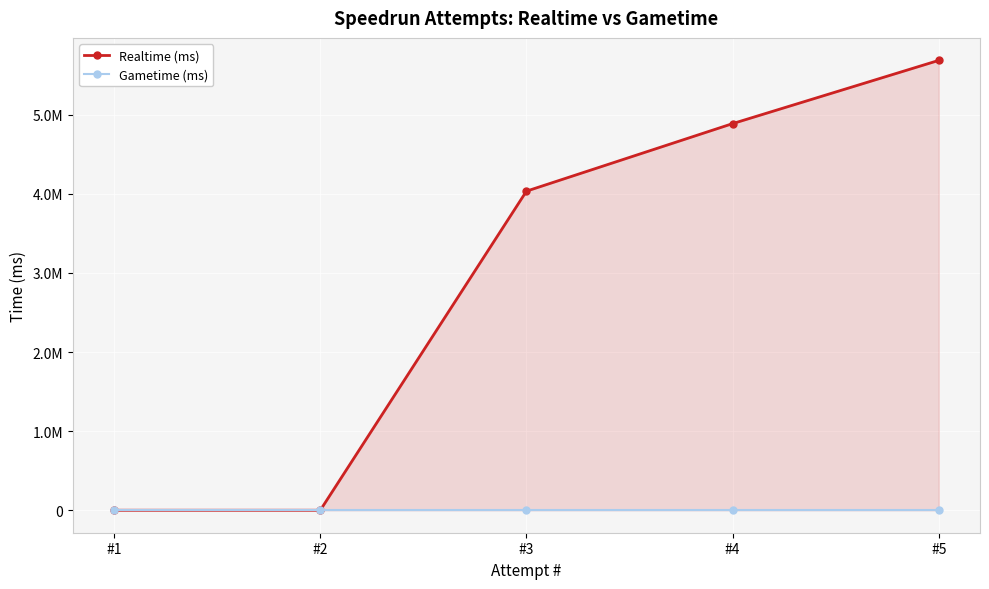

The Gametime (ms) series shows 0 at #4. True or false?

True